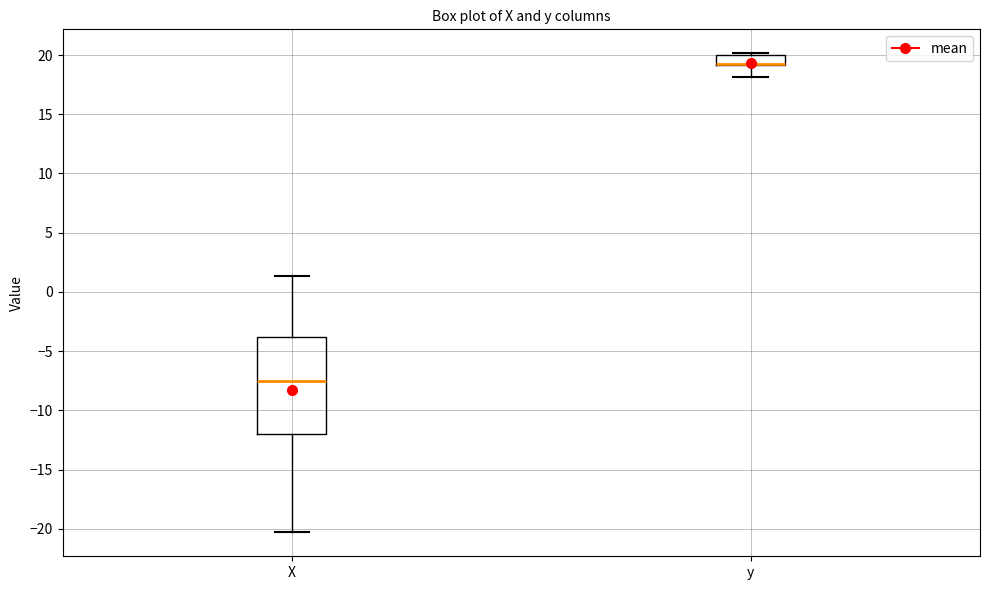

Where is the lower edge of the box for y on the y-axis? The values are not printed on the chart, so give them approximately, as read against the axis.

19.0